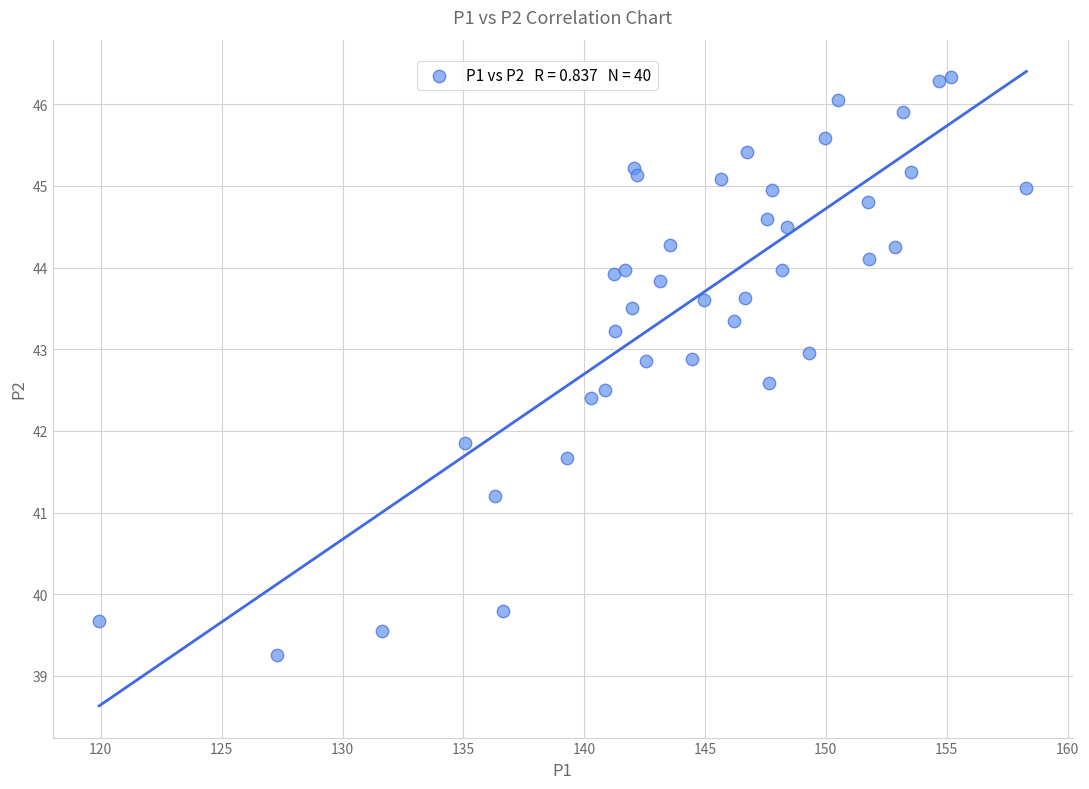

What is the range of Y values (max minus min)?

7.1